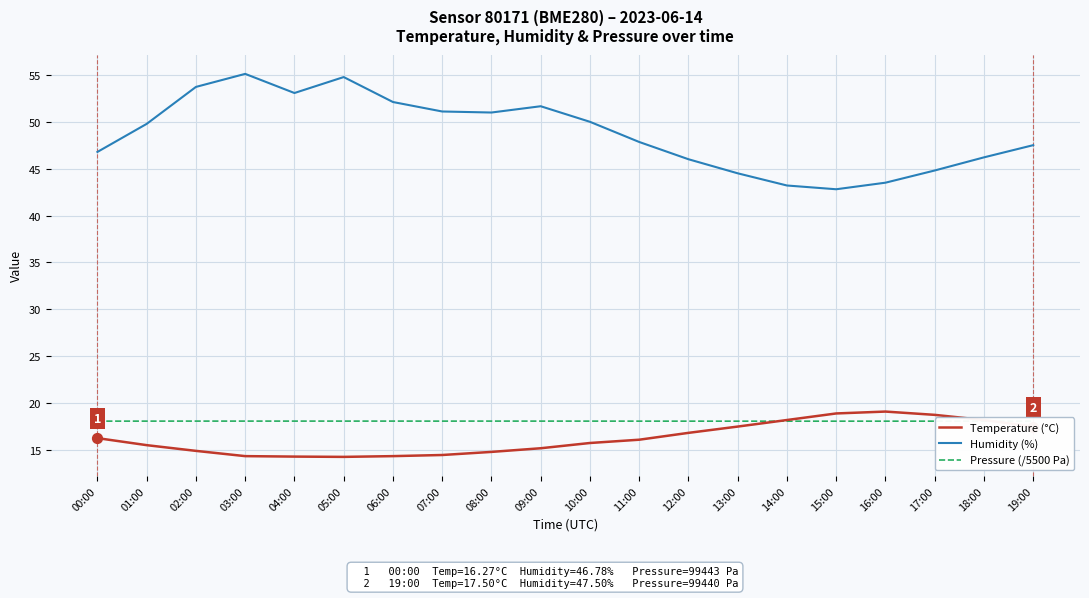

Which series has the largest total across all categories?

Humidity (%)